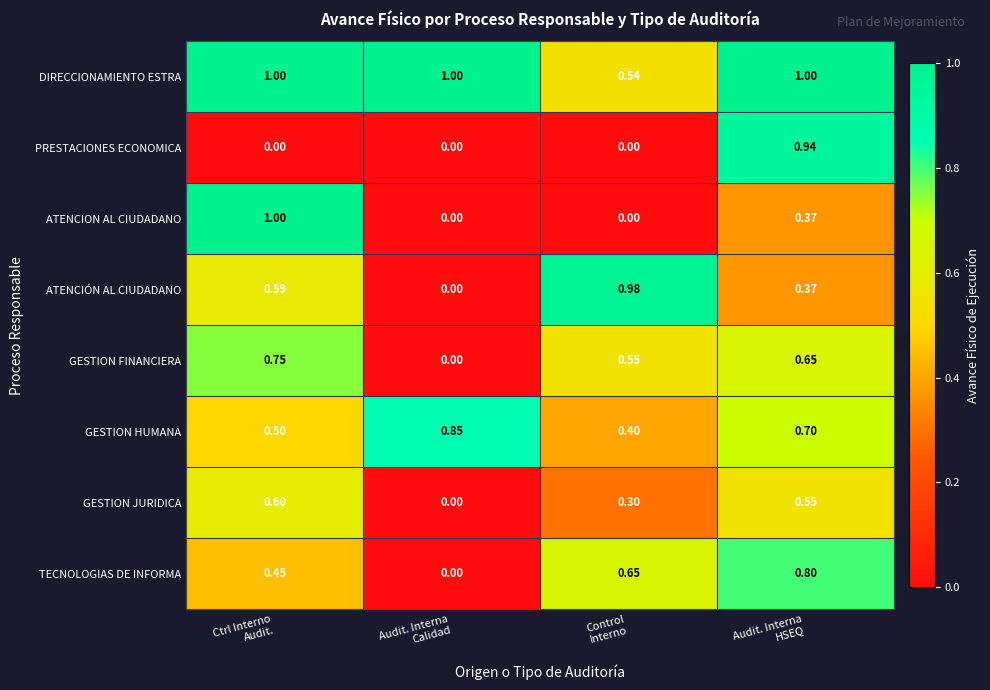

At how many categories does at least one series exceed 0?

4